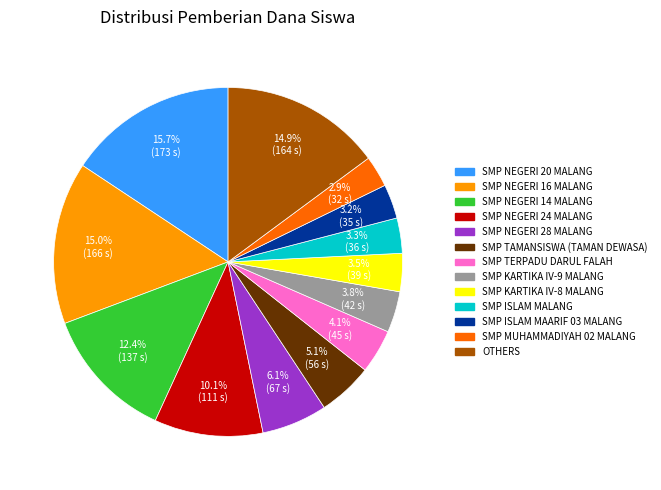

Does any single category account for the majority?

No